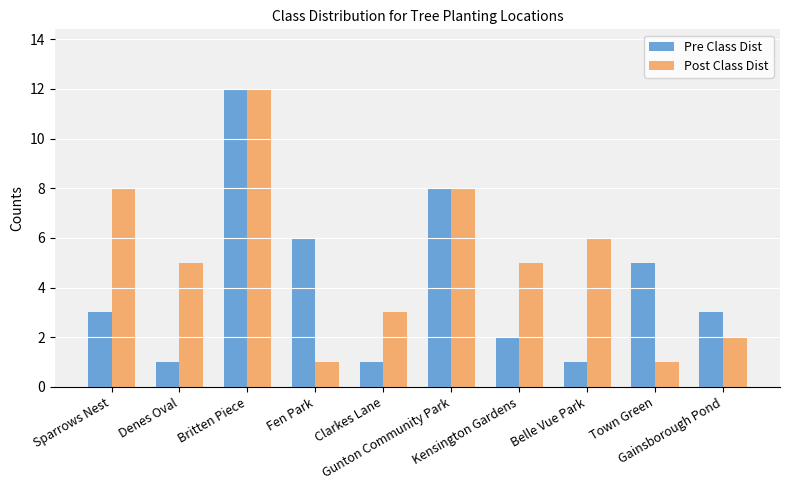

Reading left to right, extract all data points from this chart.

Pre Class Dist: Sparrows Nest=3	Denes Oval=1	Britten Piece=12	Fen Park=6	Clarkes Lane=1	Gunton Community Park=8	Kensington Gardens=2	Belle Vue Park=1	Town Green=5	Gainsborough Pond=3
Post Class Dist: Sparrows Nest=8	Denes Oval=5	Britten Piece=12	Fen Park=1	Clarkes Lane=3	Gunton Community Park=8	Kensington Gardens=5	Belle Vue Park=6	Town Green=1	Gainsborough Pond=2